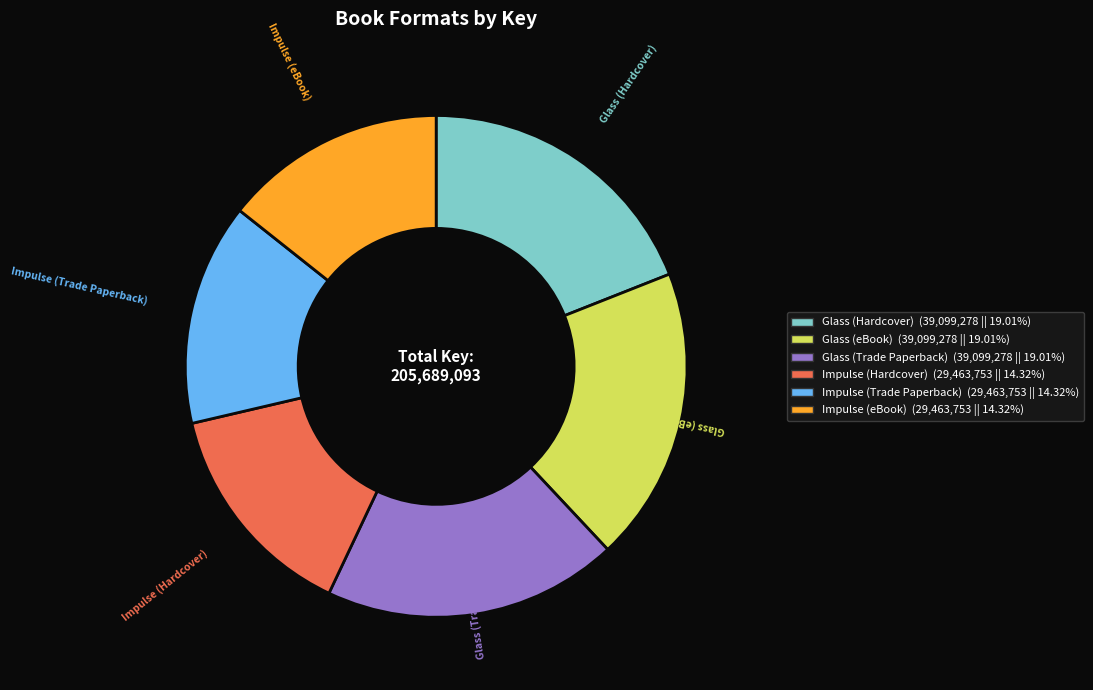

What is the ratio of the value at Impulse (Trade Paperback) to the value at Glass (eBook)?

0.8